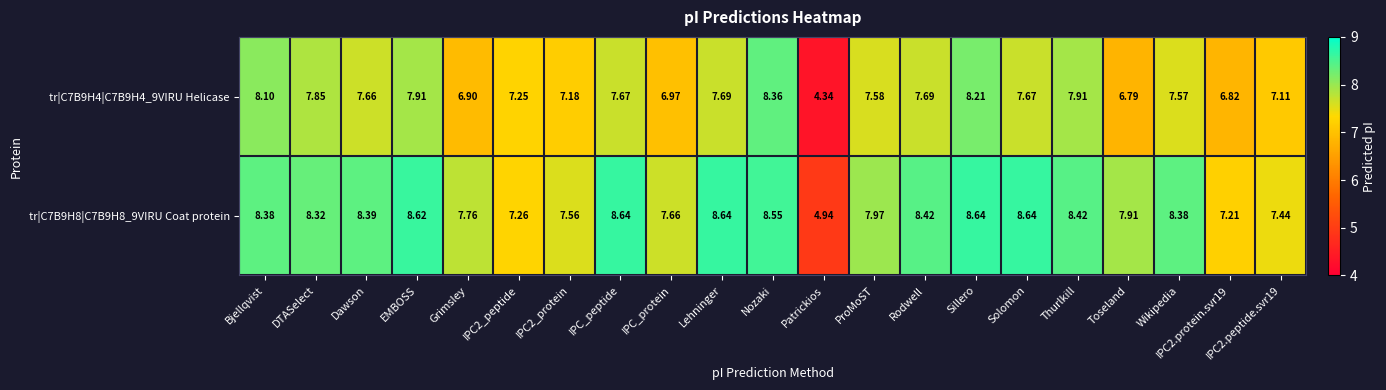

Rank the series by their maximum value, from lowest to highest.

tr|C7B9H4|C7B9H4_9VIRU Helicase, tr|C7B9H8|C7B9H8_9VIRU Coat protein